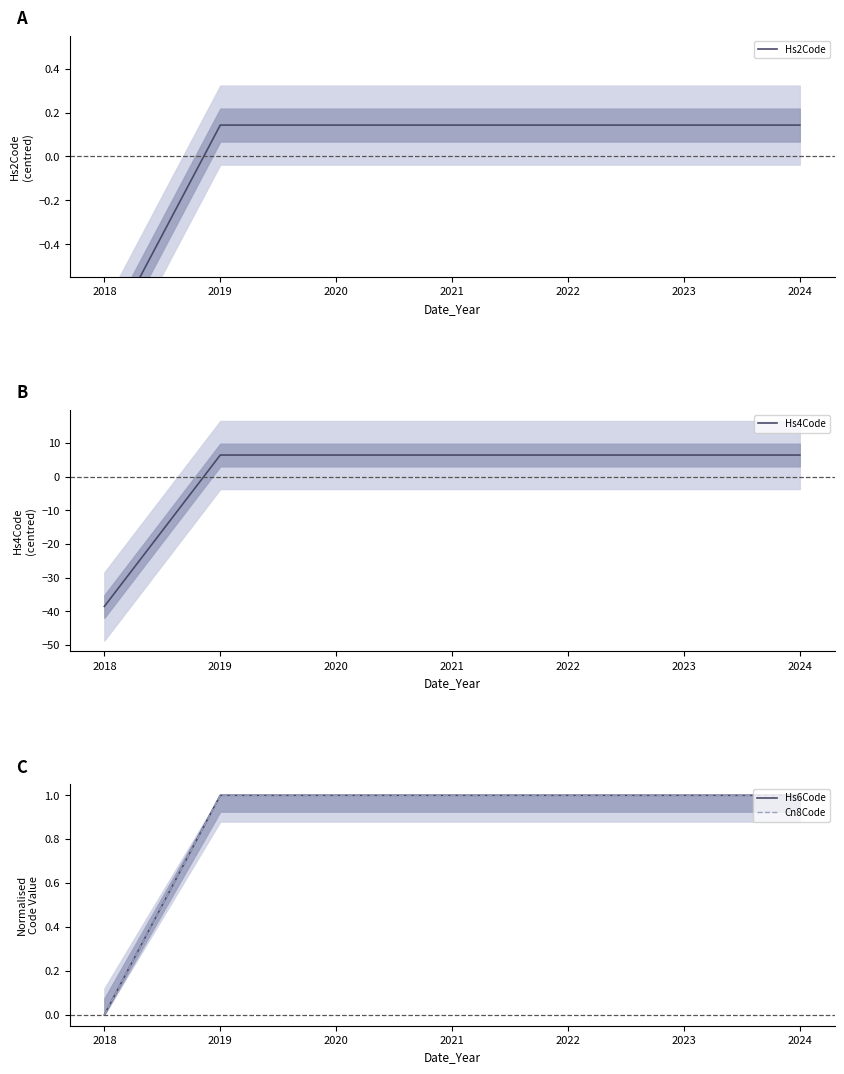

What is the spread (max minus min) of values at 2019?

6.3